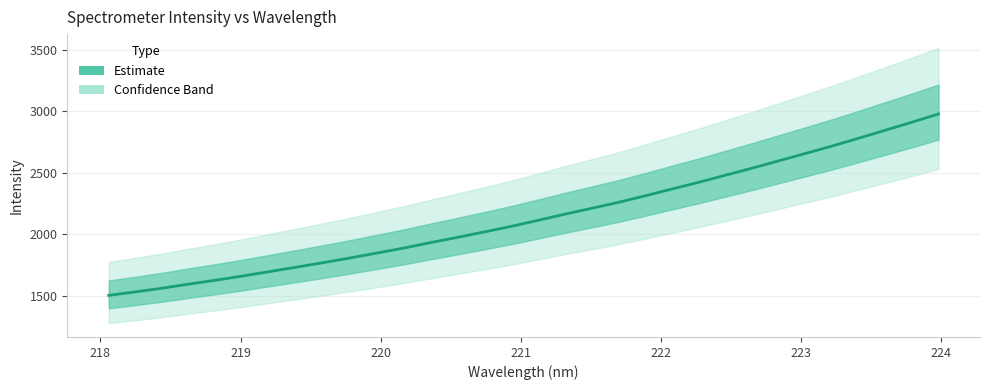

Does the chart have visible grid lines?

Yes